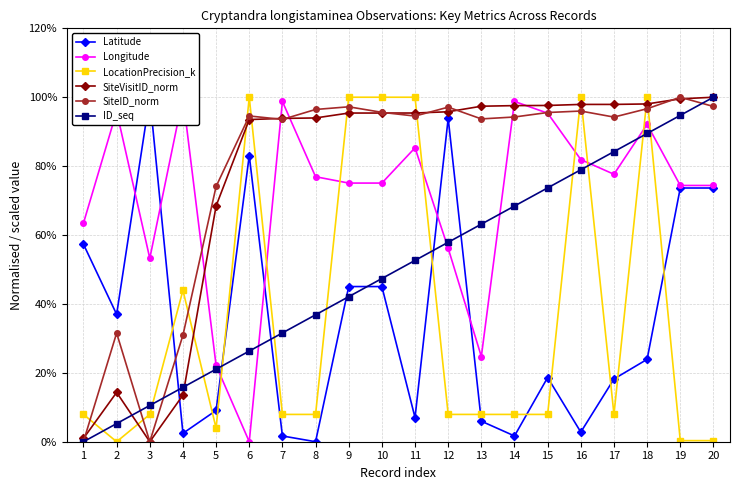

After their last crossing, which series has the higher values: Longitude or Latitude?

Longitude